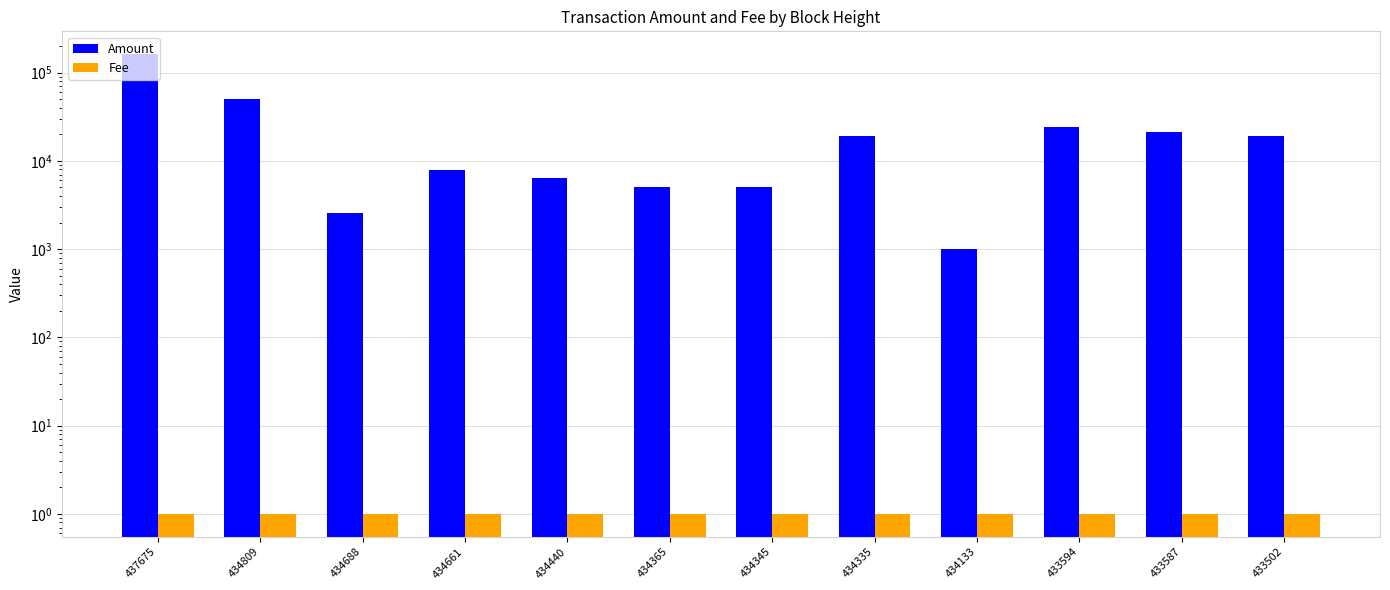

Reading left to right, list all the values displayed in this chart.

Amount: 437675=161340.6	434809=50551.6	434688=2599.0	434661=7799.0	434440=6399.0	434365=4999.0	434345=4999.0	434335=18999.0	434133=999.0	433594=23999.0	433587=20999.0	433502=18999.0
Fee: 437675=1.0	434809=1.0	434688=1.0	434661=1.0	434440=1.0	434365=1.0	434345=1.0	434335=1.0	434133=1.0	433594=1.0	433587=1.0	433502=1.0